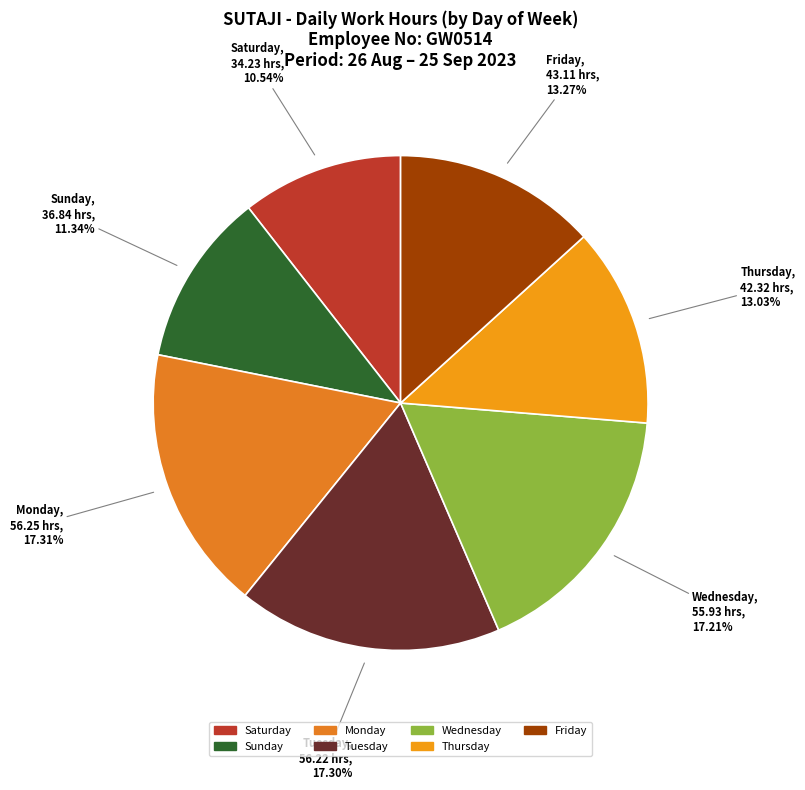

Is there a majority slice in this chart?

No